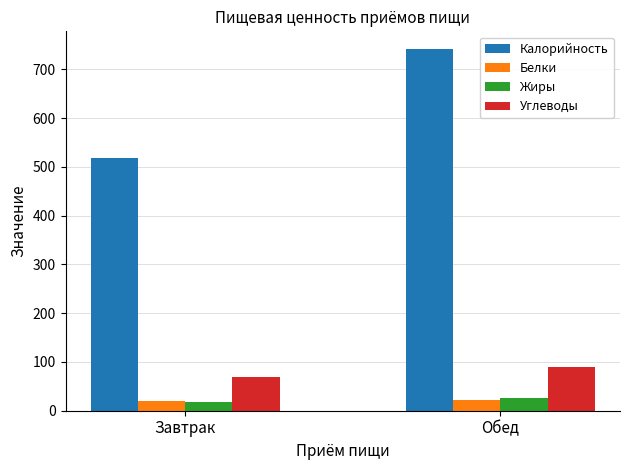

What is the highest value of the Белки series?

22.9